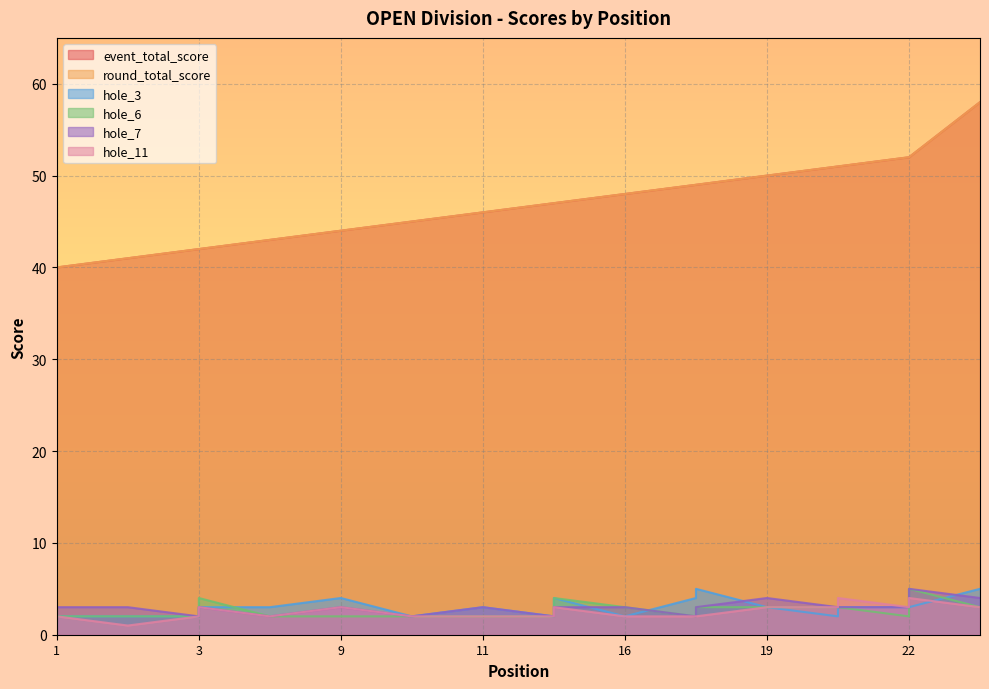

What is the average value of the hole_3 series?

3